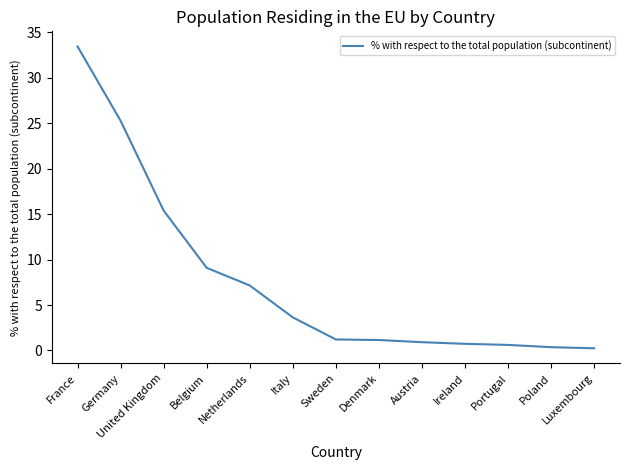

The chart shows a value of 9.1 at Belgium. True or false?

True